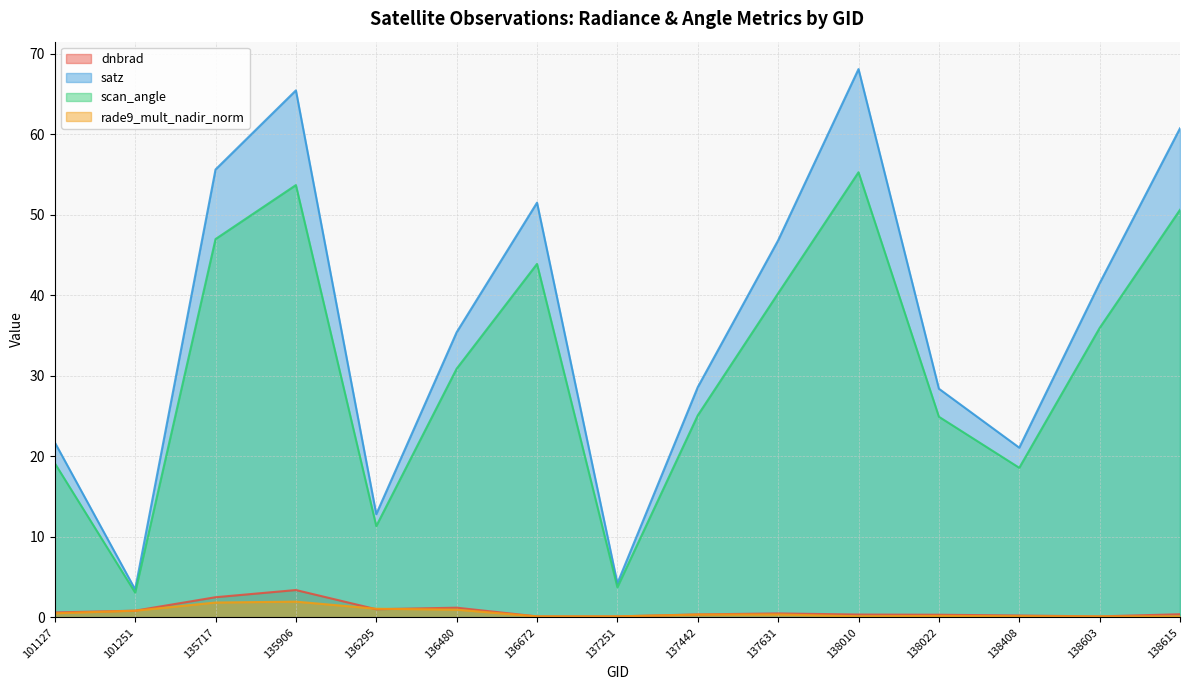

True or false: dnbrad and scan_angle cross at least once.

False